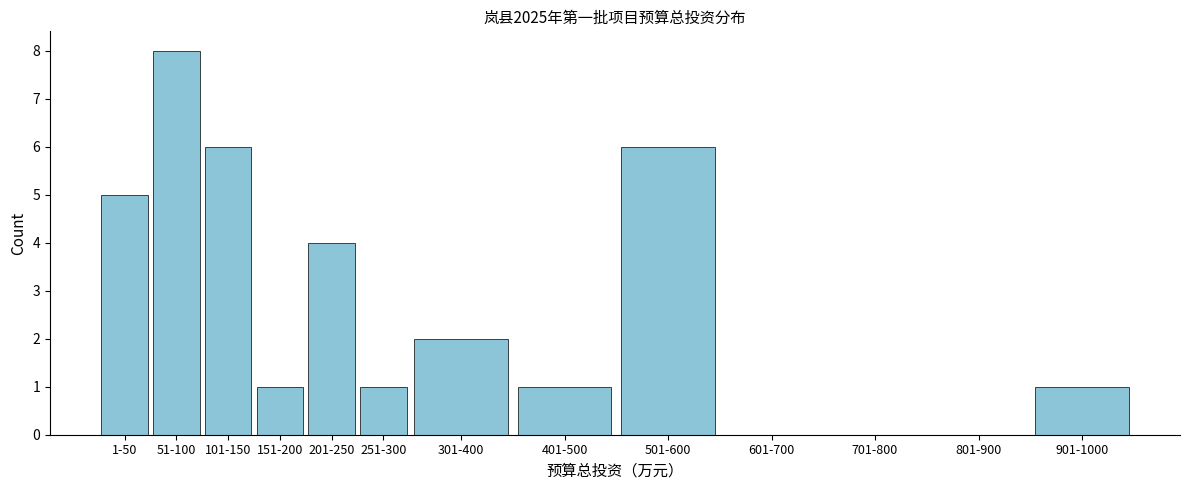

Reading left to right, list all the values displayed in this chart.

1-50=5	51-100=8	101-150=6	151-200=1	201-250=4	251-300=1	301-400=2	401-500=1	501-600=6	601-700=0	701-800=0	801-900=0	901-1000=1